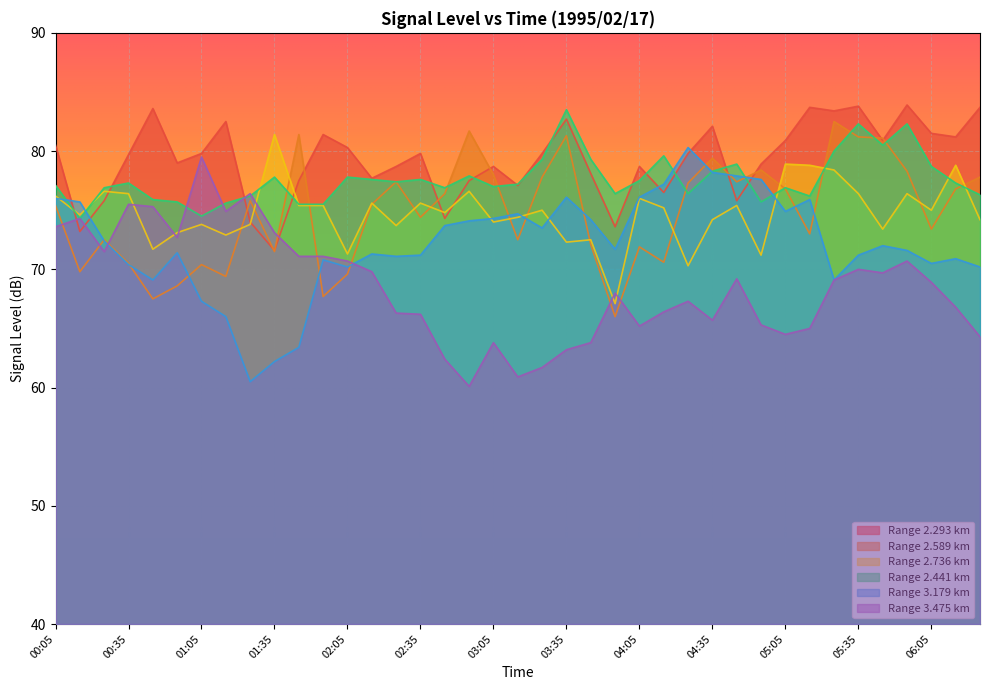

What are all the series names shown in the legend?

Range 2.293 km, Range 2.589 km, Range 2.736 km, Range 2.441 km, Range 3.179 km, Range 3.475 km